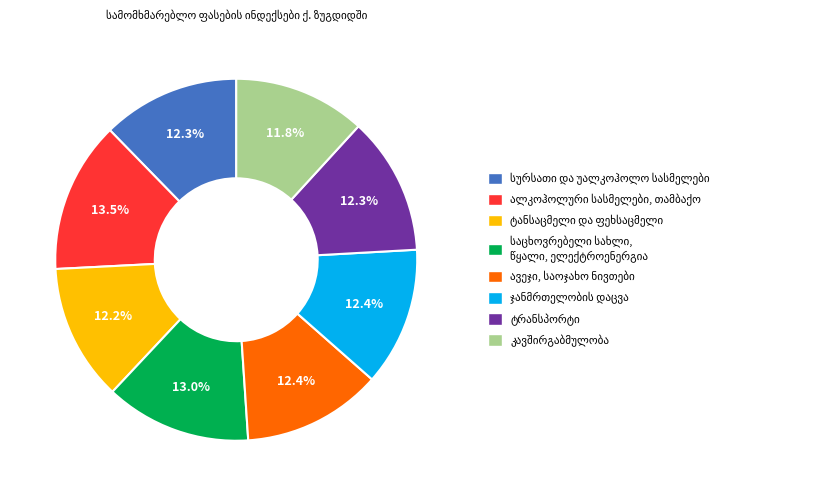

Does any single category account for the majority?

No